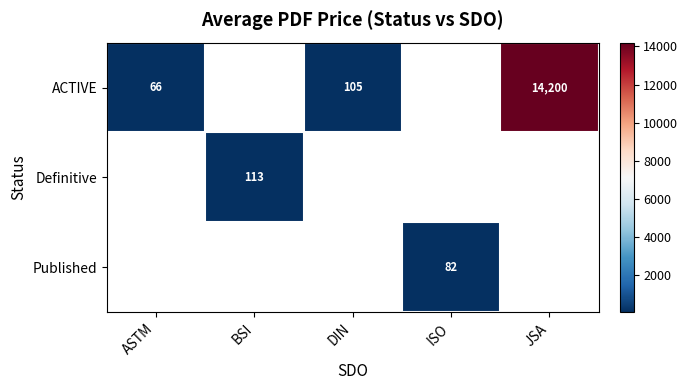

The value of Published at ISO is 26. True or false?

False